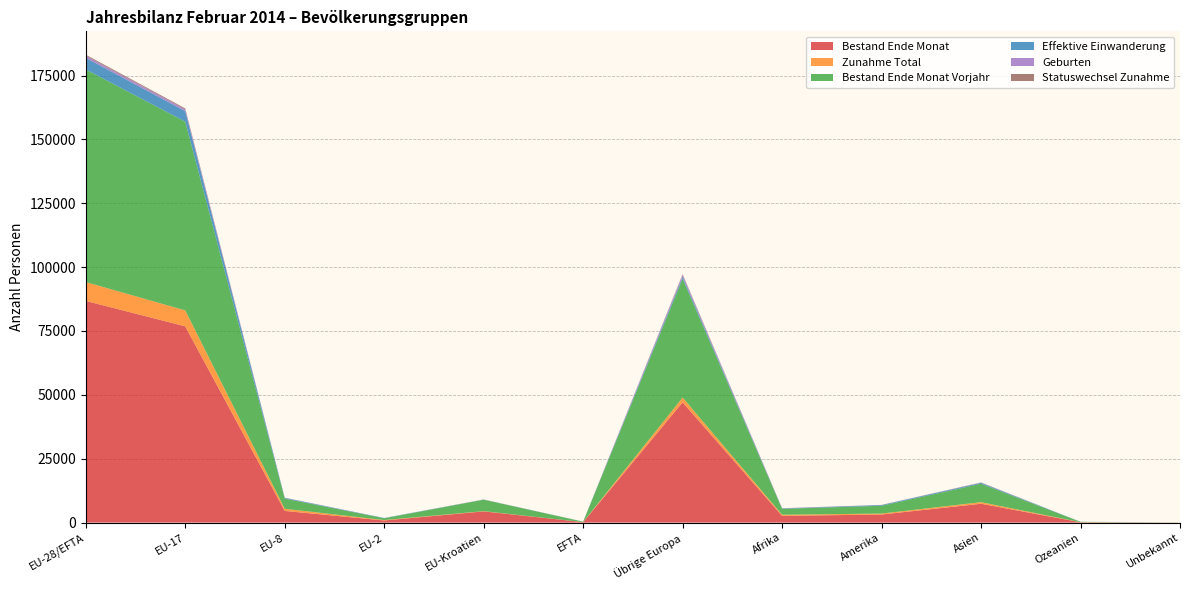

Reading right to left, what are all the values shown in this chart?

Bestand Ende Monat: Unbekannt=38	Ozeanien=138	Asien=7370	Amerika=3168	Afrika=2624	Übrige Europa=47079	EFTA=181	EU-Kroatien=4382	EU-2=826	EU-8=4566	EU-17=76824	EU-28/EFTA=86779
Zunahme Total: Unbekannt=8	Ozeanien=24	Asien=633	Amerika=359	Afrika=447	Übrige Europa=1874	EFTA=22	EU-Kroatien=95	EU-2=169	EU-8=850	EU-17=6241	EU-28/EFTA=7377
Bestand Ende Monat Vorjahr: Unbekannt=35	Ozeanien=134	Asien=7196	Amerika=3066	Afrika=2309	Übrige Europa=46490	EFTA=165	EU-Kroatien=4485	EU-2=692	EU-8=3989	EU-17=73885	EU-28/EFTA=83216
Effektive Einwanderung: Unbekannt=3	Ozeanien=22	Asien=360	Amerika=275	Afrika=146	Übrige Europa=772	EFTA=16	EU-Kroatien=46	EU-2=101	EU-8=252	EU-17=4125	EU-28/EFTA=4540
Geburten: Unbekannt=0	Ozeanien=0	Asien=73	Amerika=26	Afrika=65	Übrige Europa=787	EFTA=2	EU-Kroatien=29	EU-2=11	EU-8=64	EU-17=725	EU-28/EFTA=831
Statuswechsel Zunahme: Unbekannt=0	Ozeanien=1	Asien=80	Amerika=34	Afrika=37	Übrige Europa=255	EFTA=3	EU-Kroatien=20	EU-2=4	EU-8=33	EU-17=344	EU-28/EFTA=404